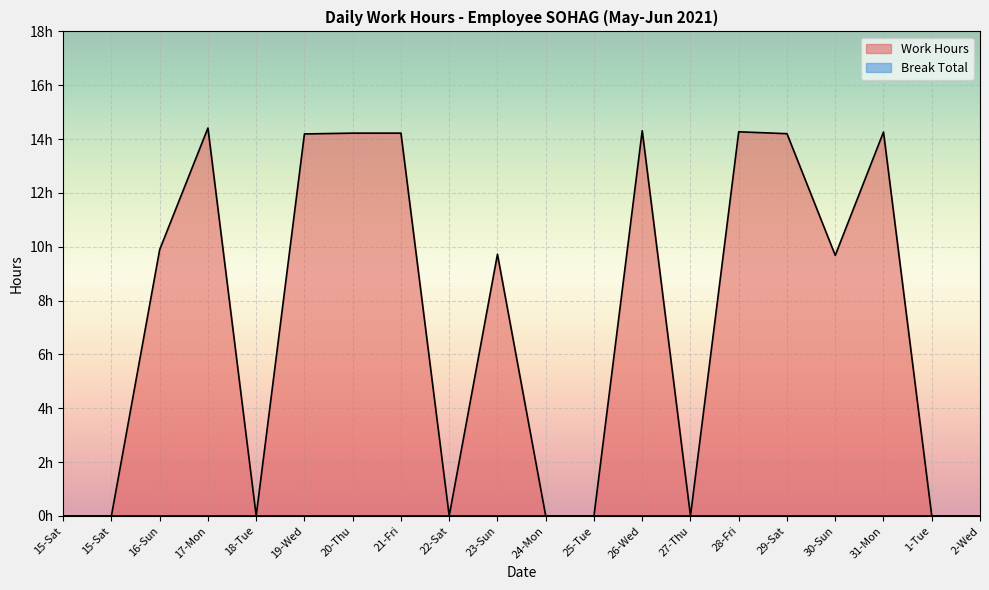

Reading left to right, transcribe all the data shown in this chart.

0.0	0.0	9.9	14.4	0.0	14.2	14.2	14.2	0.0	9.7	0.0	0.0	14.3	0.0	14.3	14.2	9.7	14.3	0.0	0.0